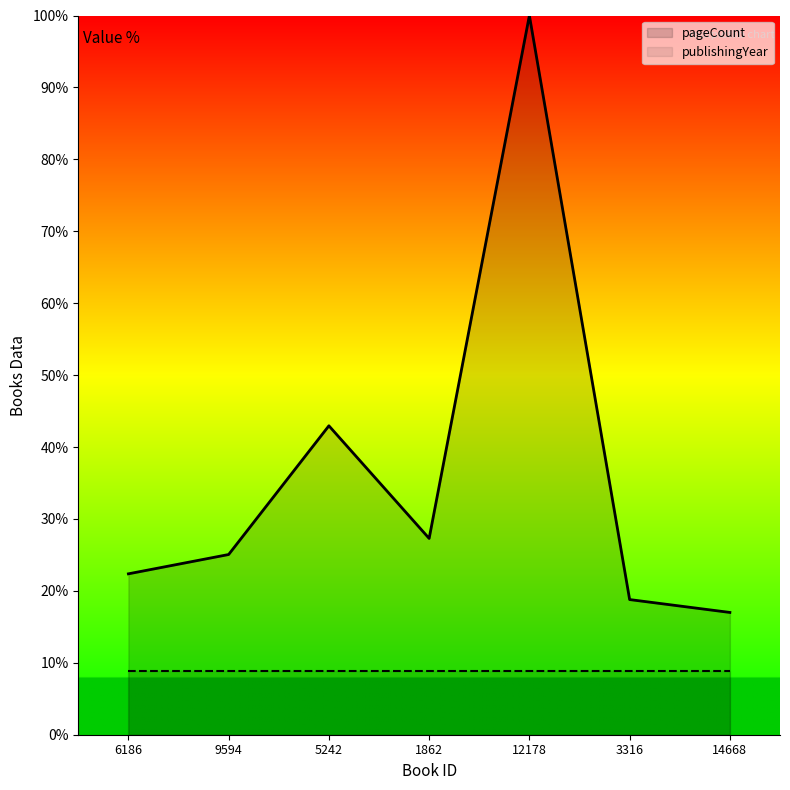

What is the greatest value displayed?

100.0